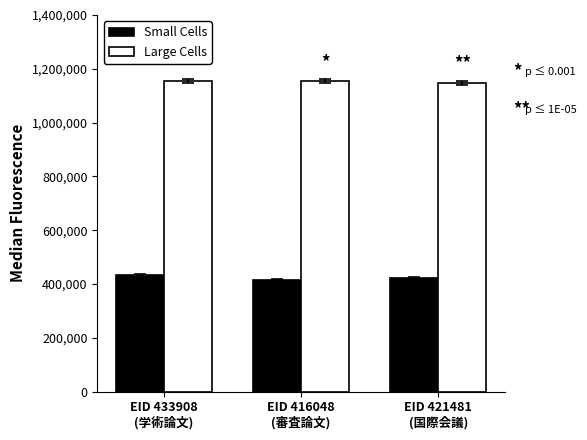

What is the difference between the Small Cells values at EID 433908
(学術論文) and EID 416048
(審査論文)?

17860